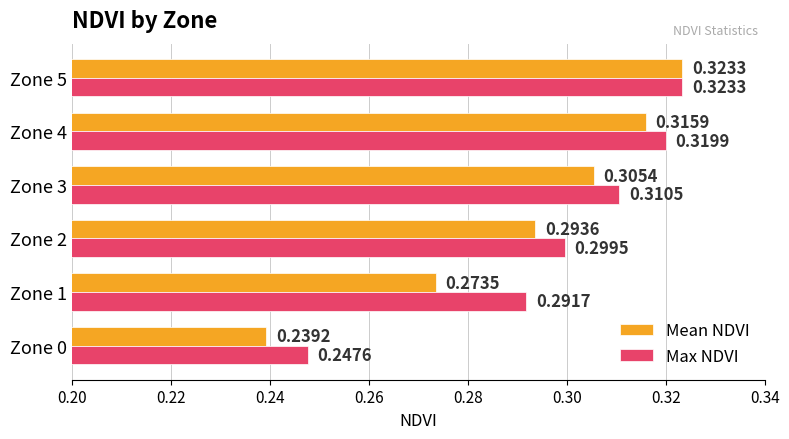

What is the sum of all Mean NDVI values?

1.8